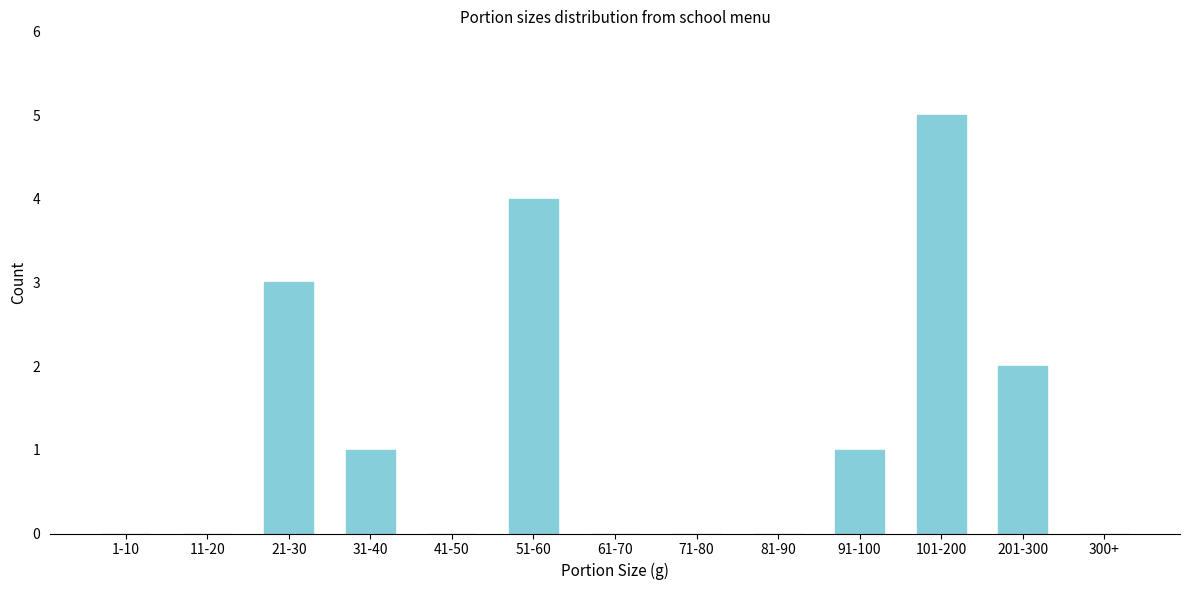

Reading right to left, list all the values displayed in this chart.

300+=0	201-300=2	101-200=5	91-100=1	81-90=0	71-80=0	61-70=0	51-60=4	41-50=0	31-40=1	21-30=3	11-20=0	1-10=0